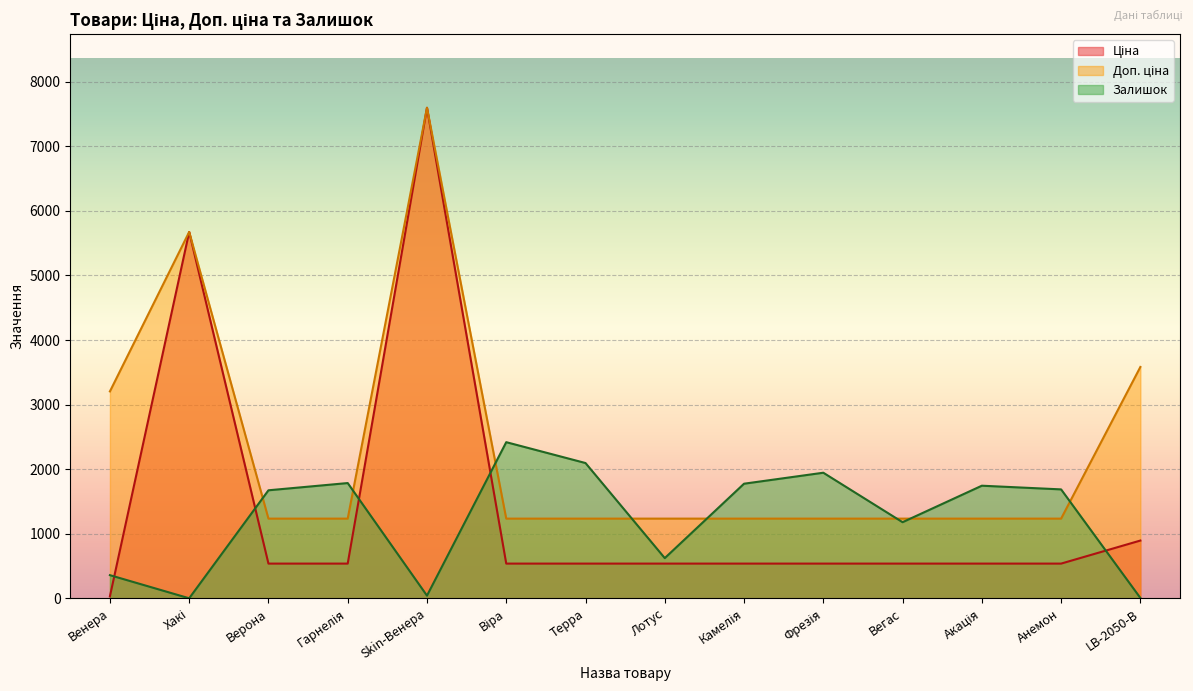

Which has a higher value, Терра or Анемон?

Терра